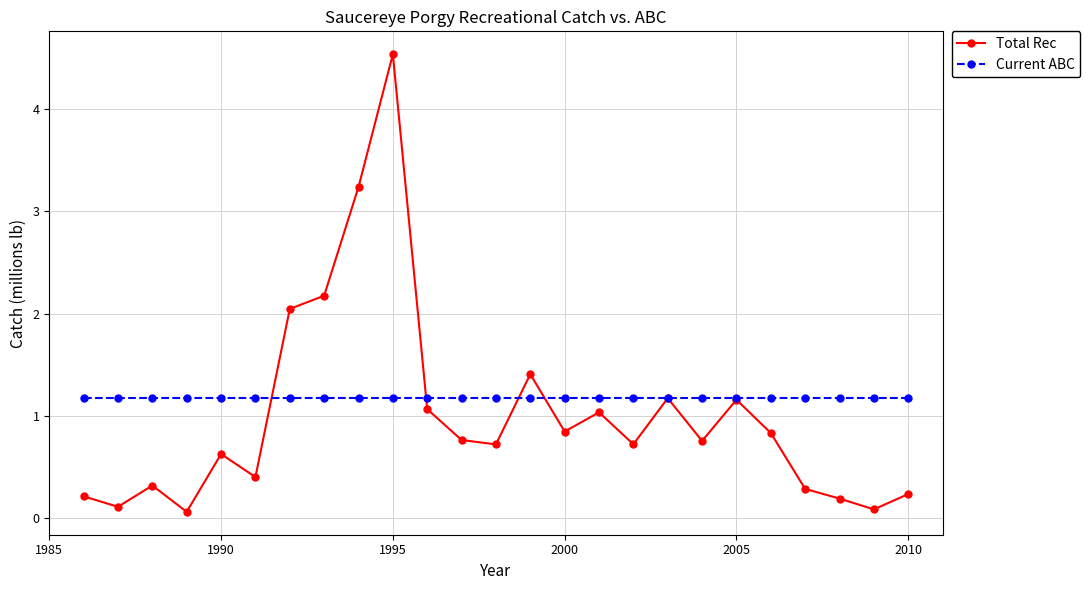

Rank the series by their maximum value, from lowest to highest.

Current ABC, Total Rec